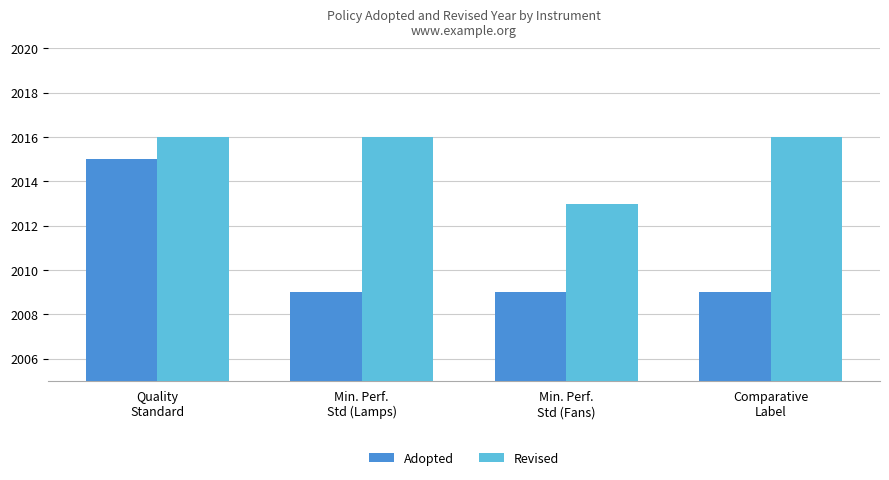

List the series in order of their overall mean, highest first.

Revised, Adopted